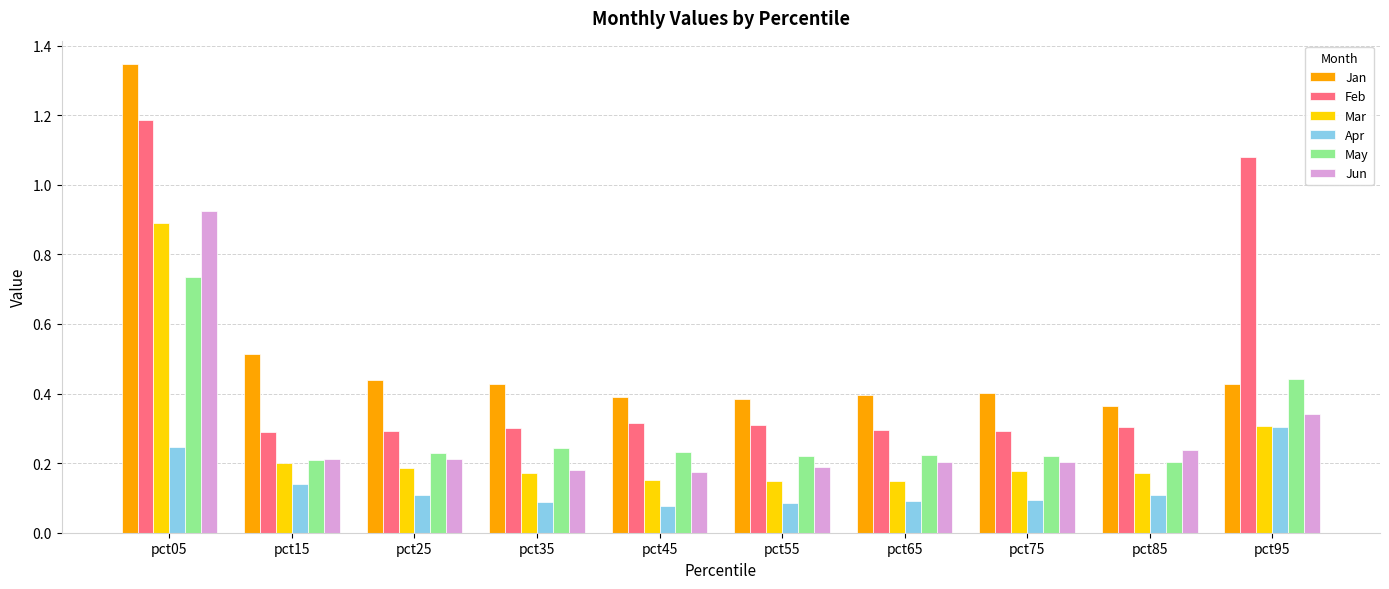

What is the difference between the maximum and minimum values in the May series?

0.5